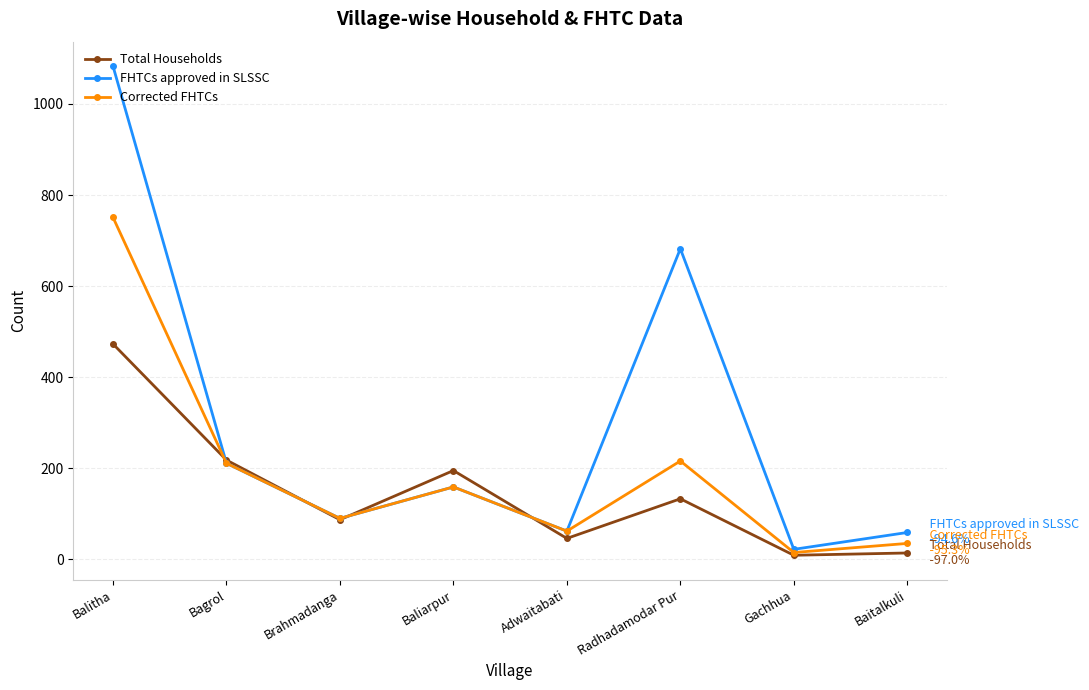

At which label is Total Households closest to 241?

Bagrol